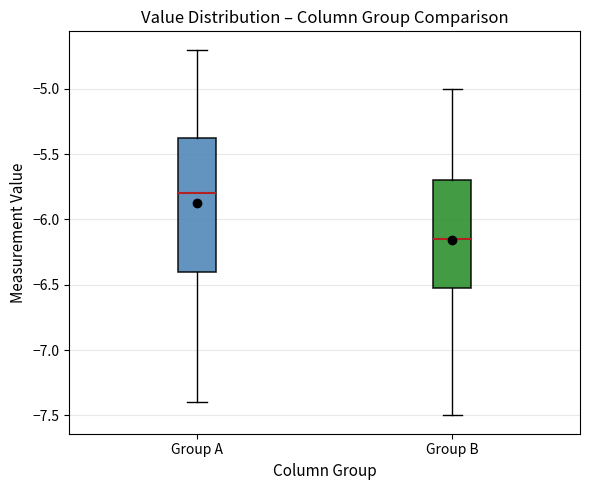

Reading left to right, read every box against the y-axis: the position of its median line, the range the box covers, and the ends of its whiskers. The values are not printed on the chart, so give them approximately, as read against the axis.

Group A: median -5.80, box -6.40 to -5.35, whiskers -7.40 to -4.70
Group B: median -6.15, box -6.50 to -5.70, whiskers -7.50 to -5.00